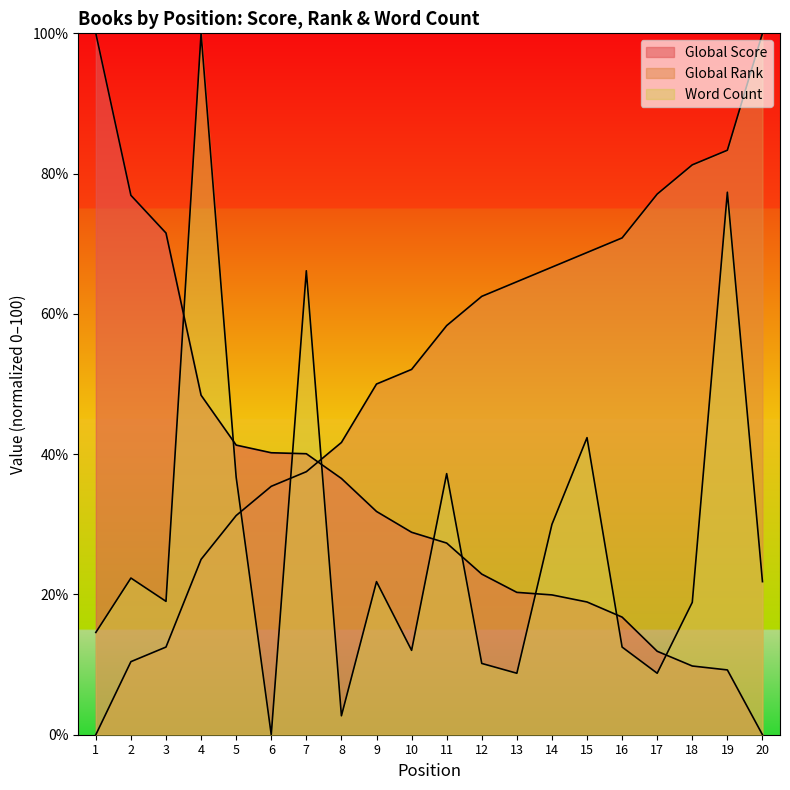

How many values in the Global Rank series are below 58?

10